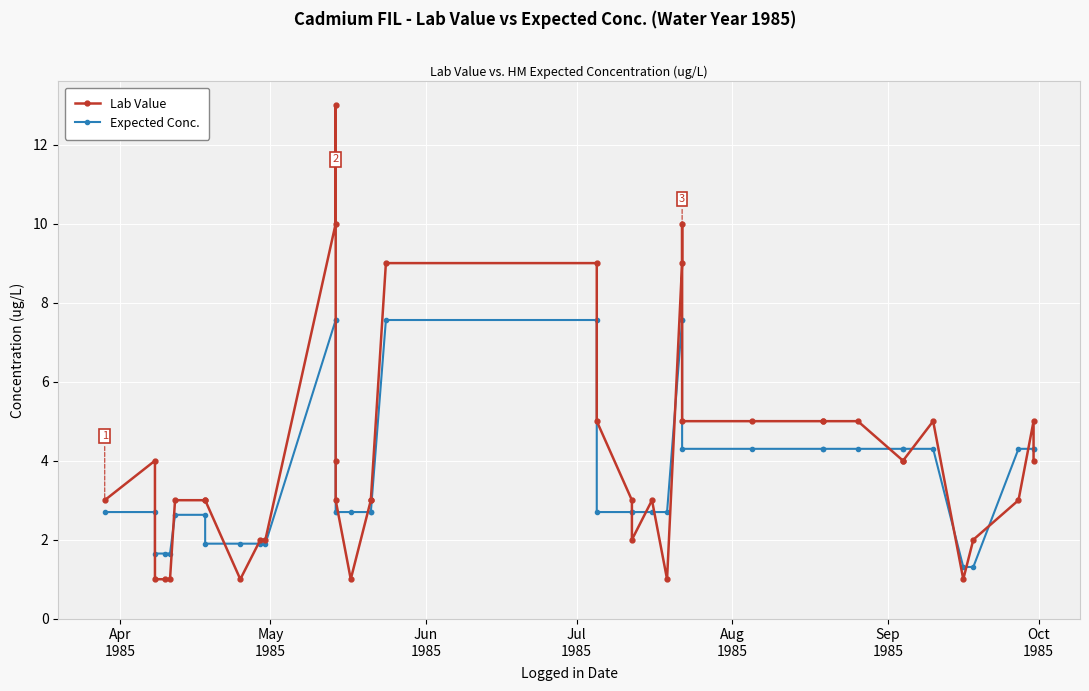

Does the chart display data point markers on the line(s)?

Yes